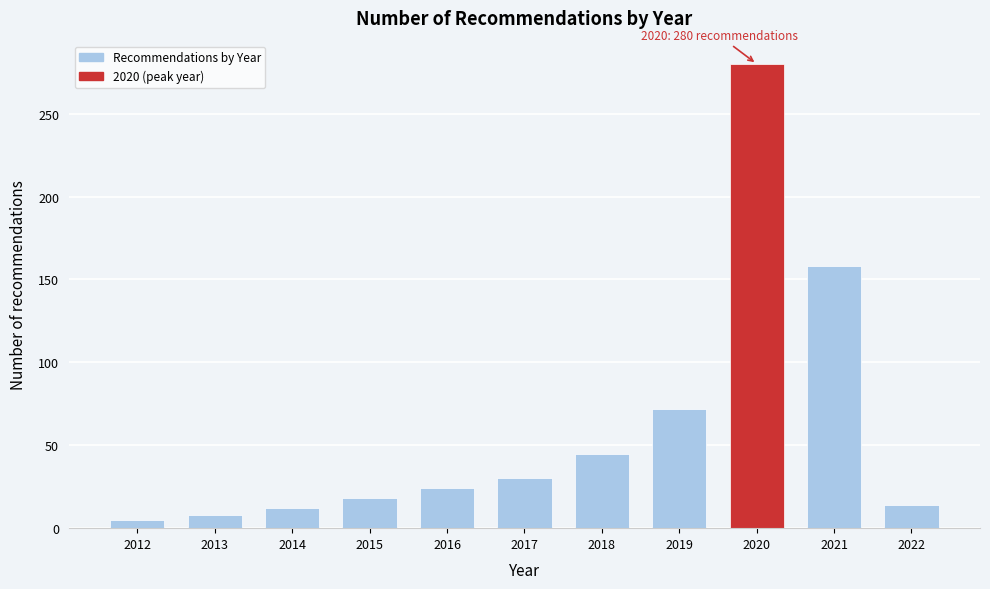

Reading left to right, transcribe all the data shown in this chart.

5	8	12	18	24	30	45	72	280	158	14